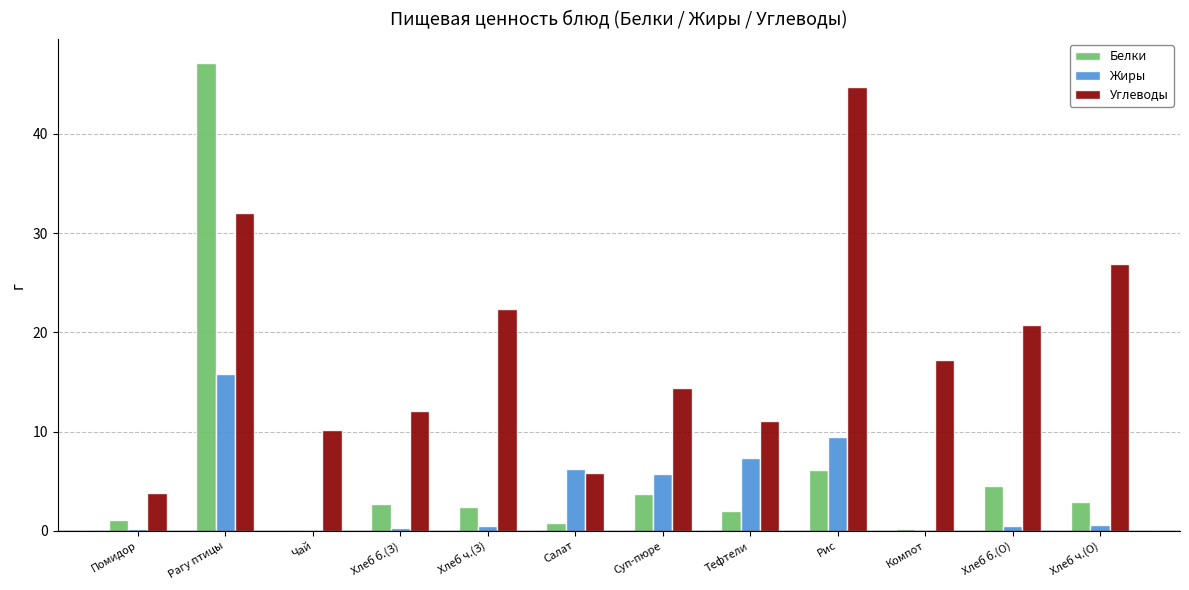

What is the maximum value for Углеводы?

44.8